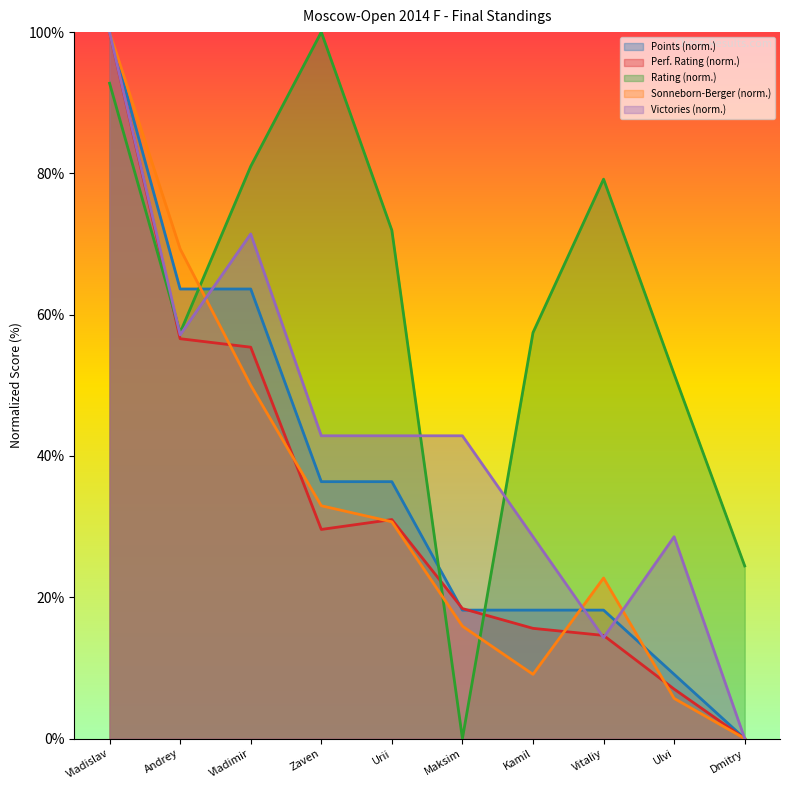

Read the Sonneborn-Berger (norm.) value at Maksim.

15.9